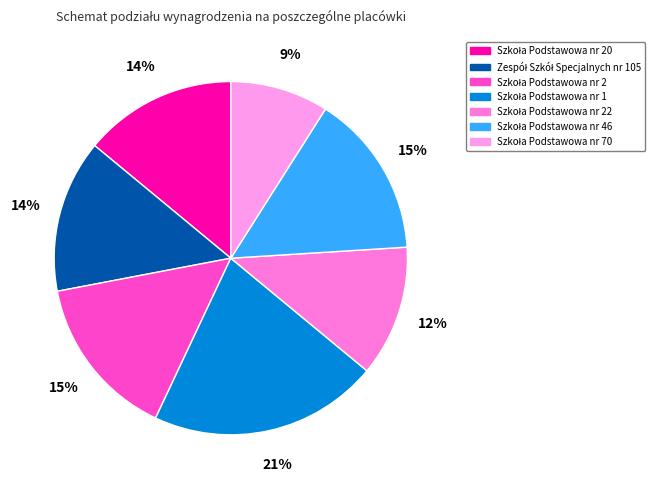

What percentage is the Szkoła Podstawowa nr 1 slice, to the nearest percent?

21%